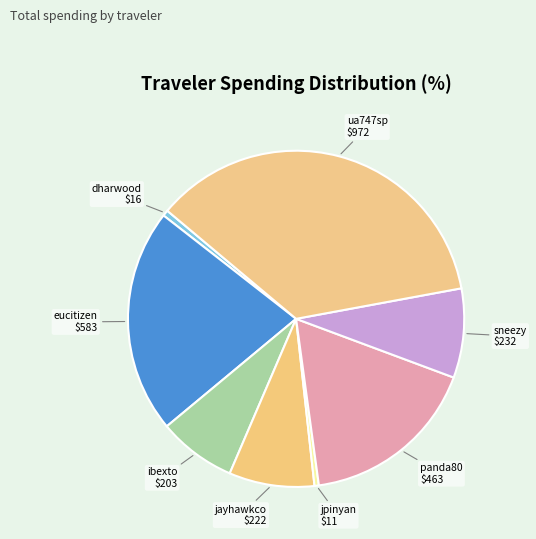

How many slices are in this pie chart?

8